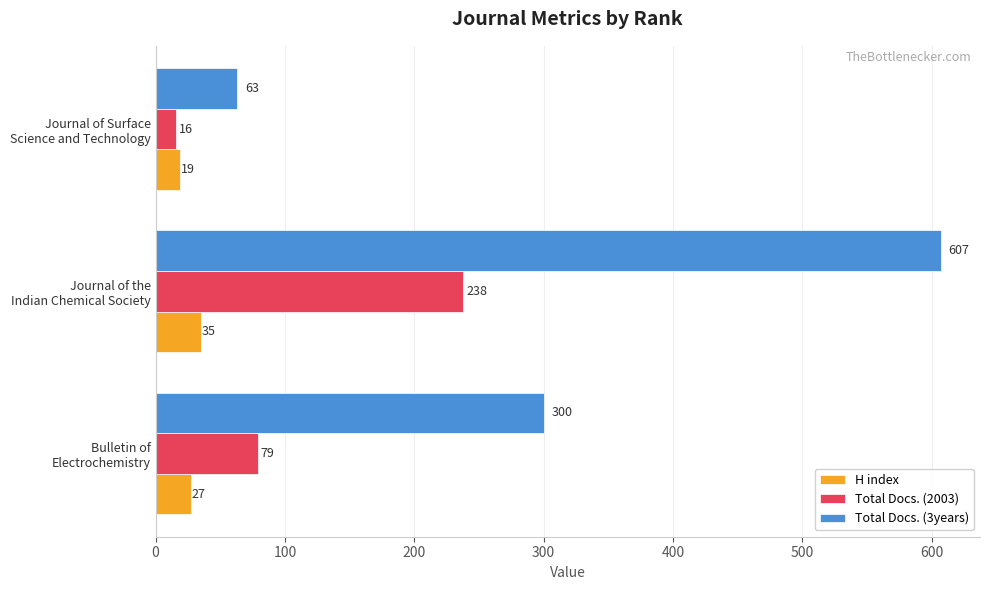

How many categories are shown in the chart?

3